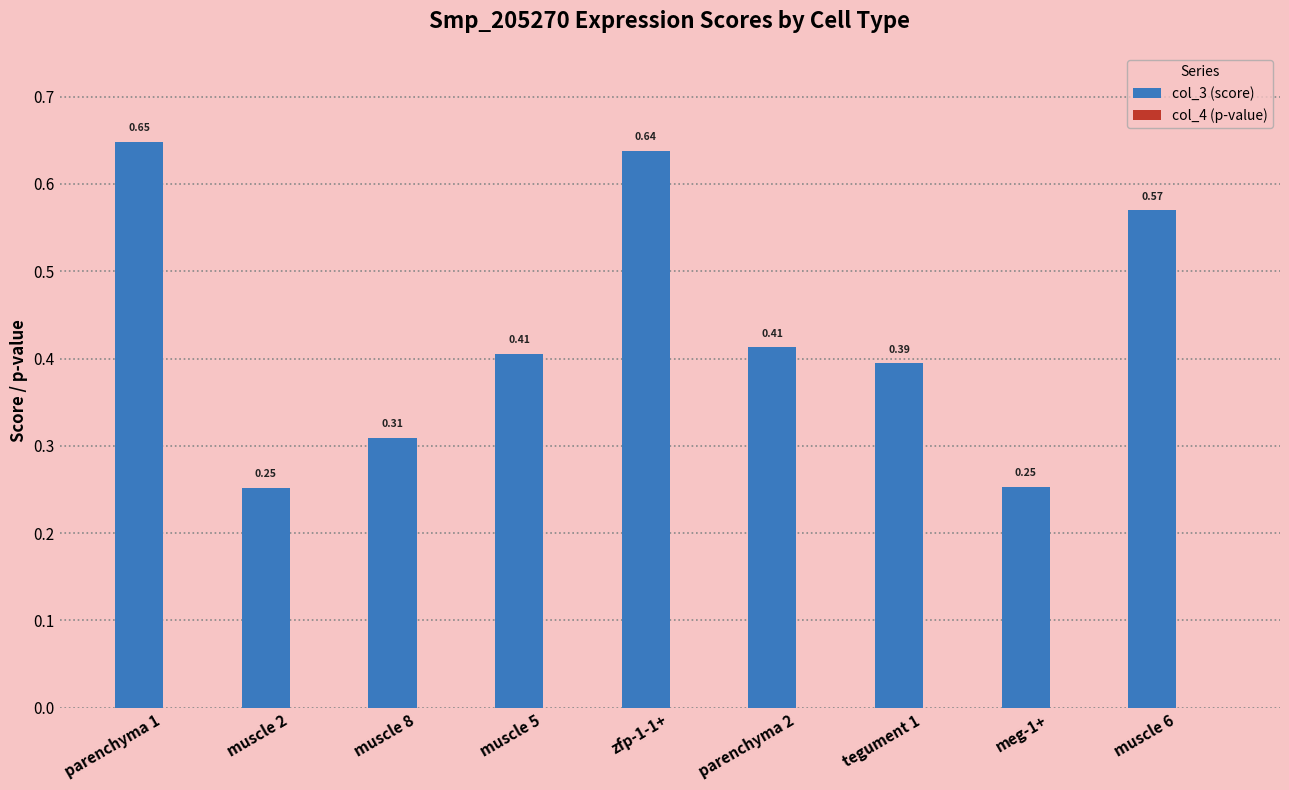

Between parenchyma 1 and muscle 2, which series saw the biggest shift?

col_3 (score)